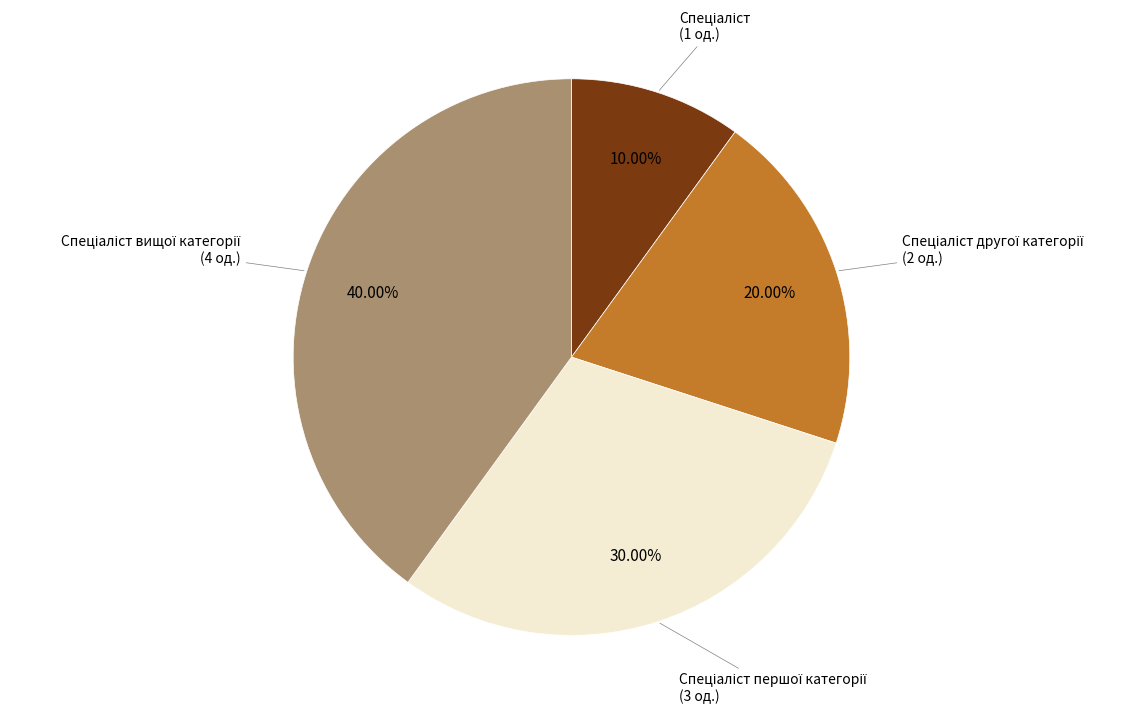

Does any single category account for the majority?

No